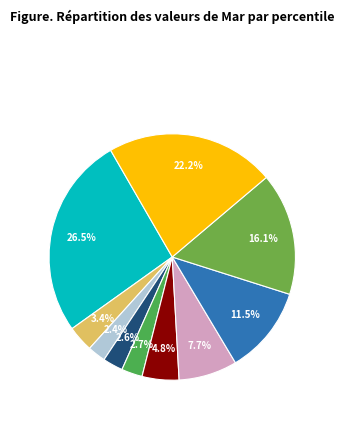

Which category has the smallest portion of the pie?

pct25